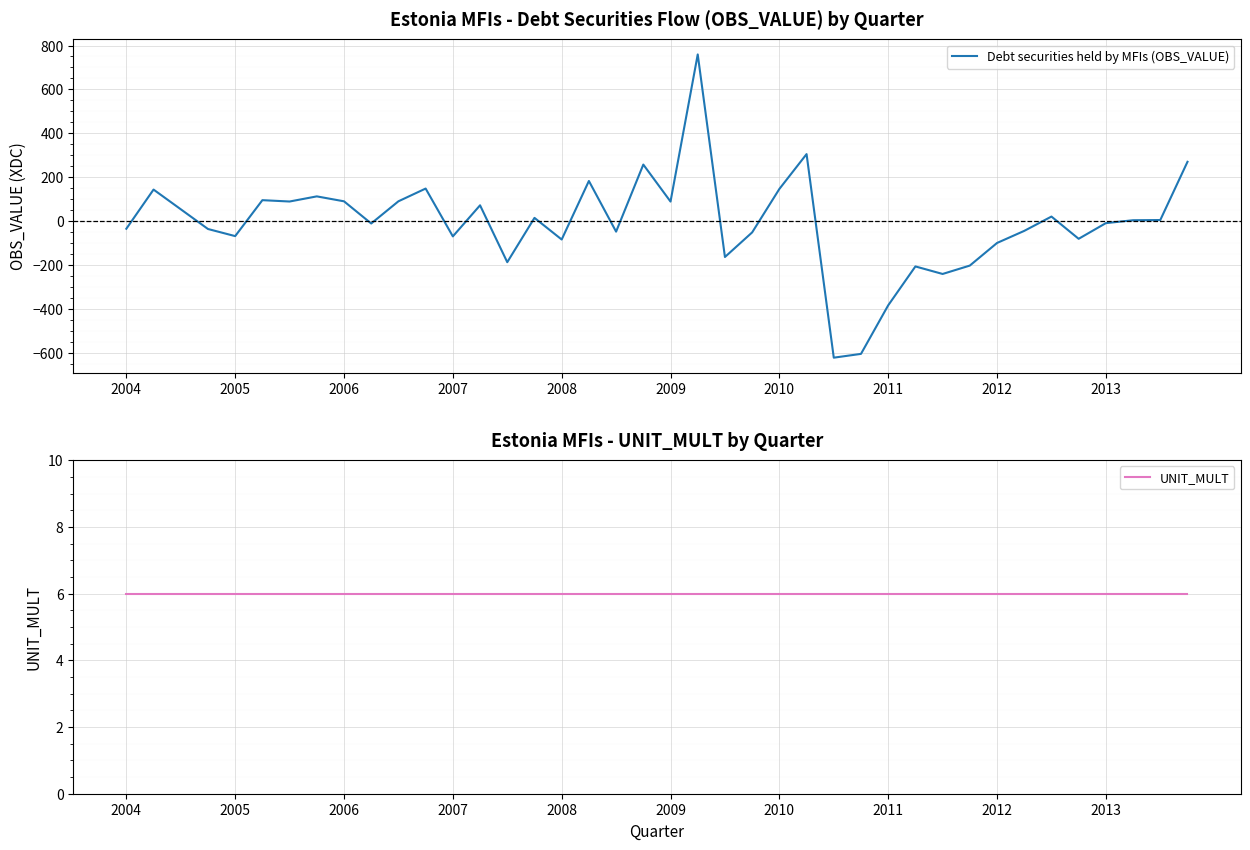

Is this an area chart (filled region under the line)?

No